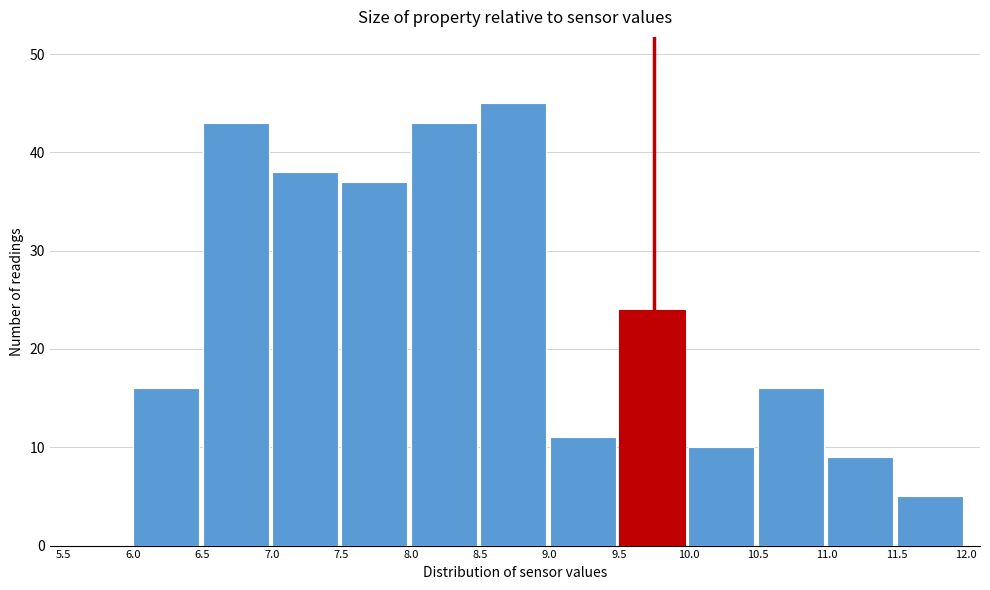

Reading left to right, transcribe this chart: for each bar, give the range it covers on the x-axis and its height. The values are not printed on the chart, so give them approximately, as read against the axis.

5.5 to 6.0: 0
6.0 to 6.5: 16
6.5 to 7.0: 43
7.0 to 7.5: 38
7.5 to 8.0: 37
8.0 to 8.5: 43
8.5 to 9.0: 45
9.0 to 9.5: 11
9.5 to 10.0: 24
10.0 to 10.5: 10
10.5 to 11.0: 16
11.0 to 11.5: 9
11.5 to 12.0: 5